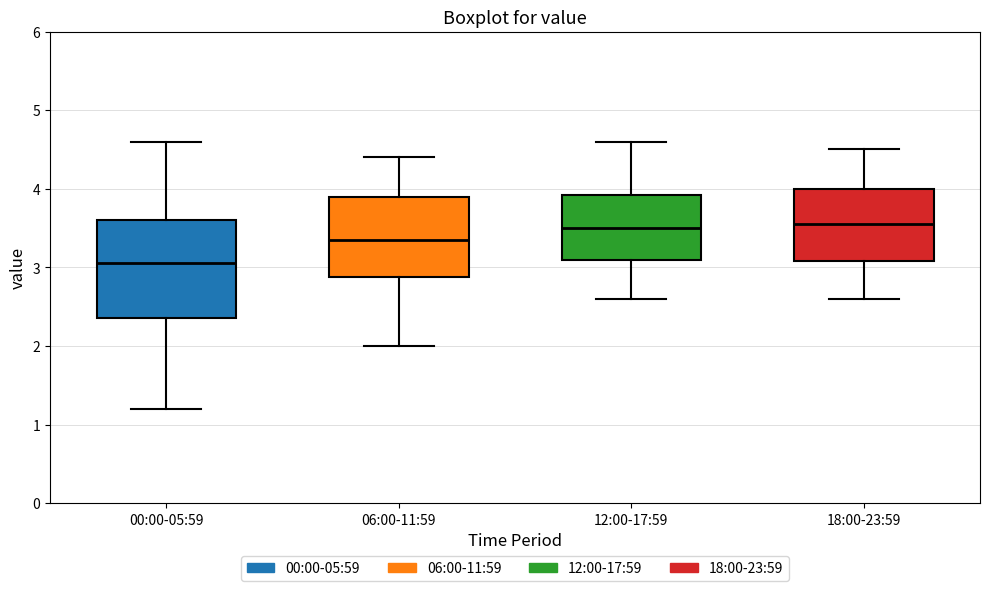

Where does the upper whisker of the box for 12:00-17:59 end on the y-axis? The values are not printed on the chart, so give them approximately, as read against the axis.

4.6